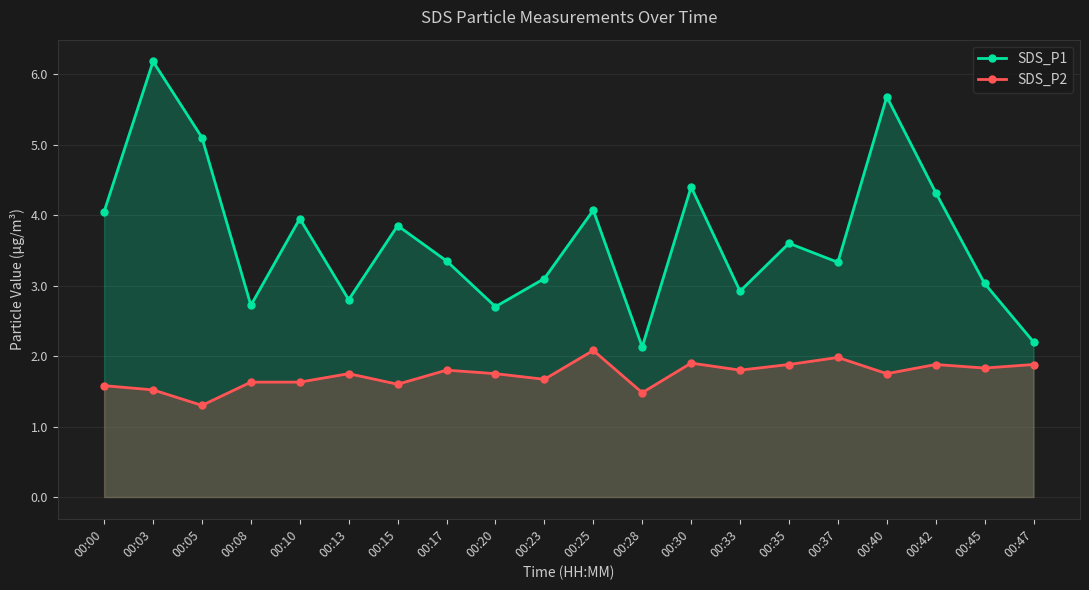

Which category has the highest value in the SDS_P1 series?

00:03